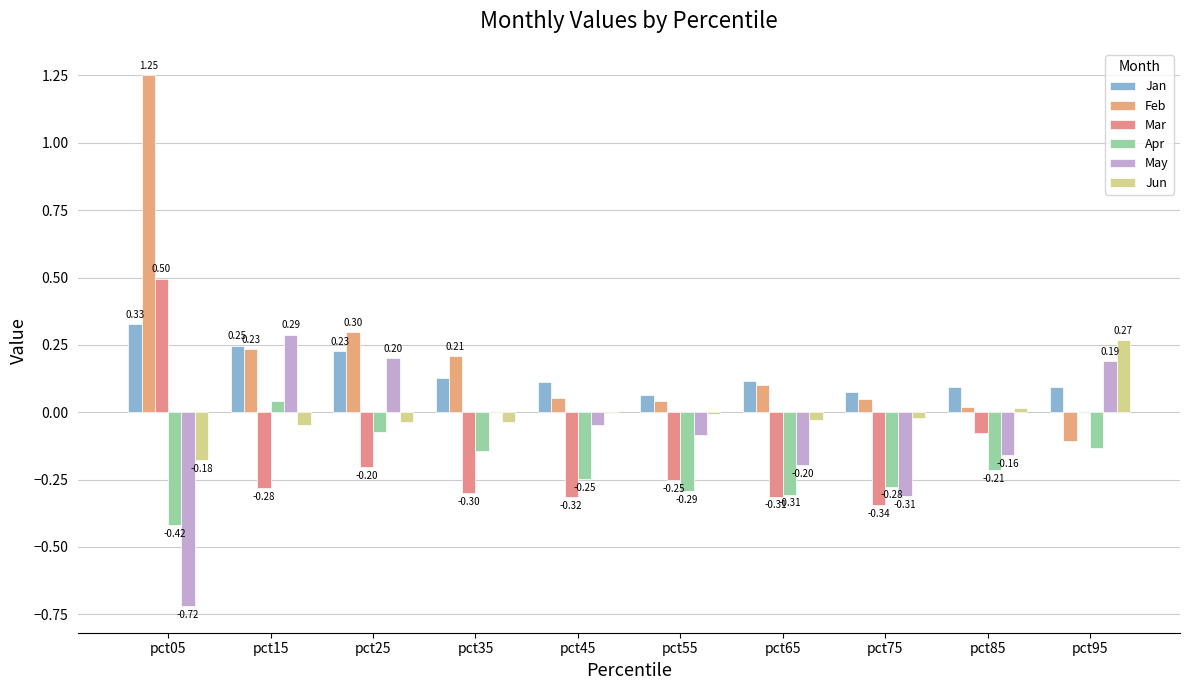

What is the difference between the Feb values at pct95 and pct05?

1.4